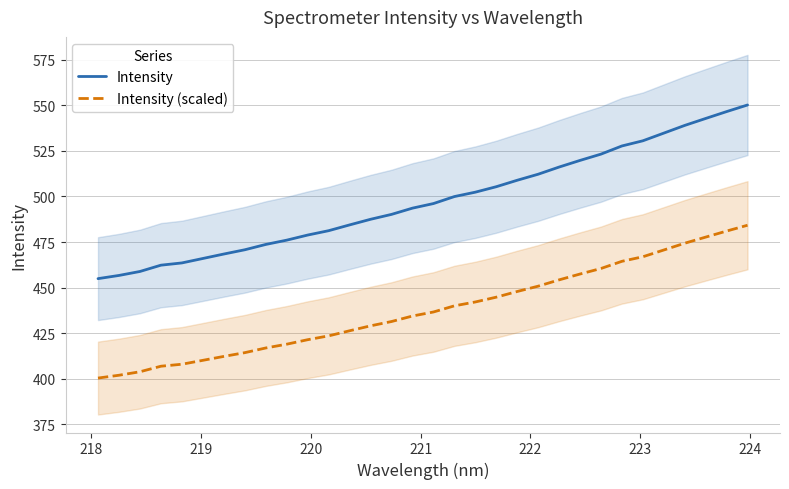

True or false: Intensity and Intensity (scaled) cross at least once.

False